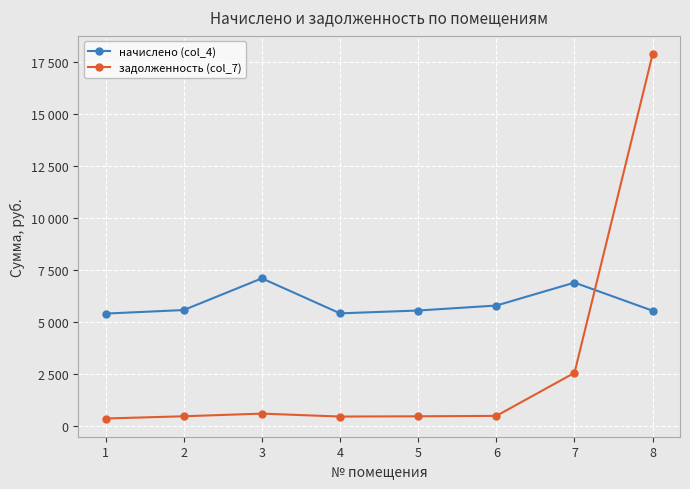

What is the difference between the maximum and minimum values in the задолженность (col_7) series?

17546.4